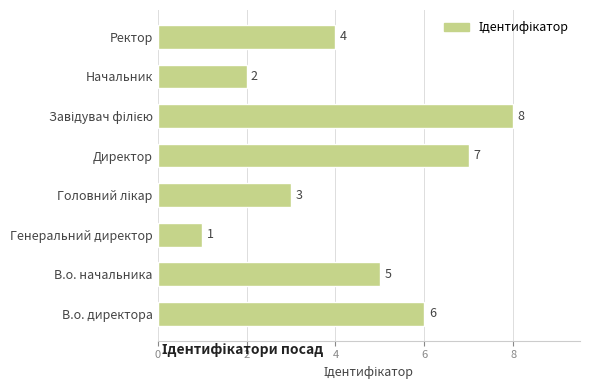

Reading top to bottom, extract all data points from this chart.

4	2	8	7	3	1	5	6